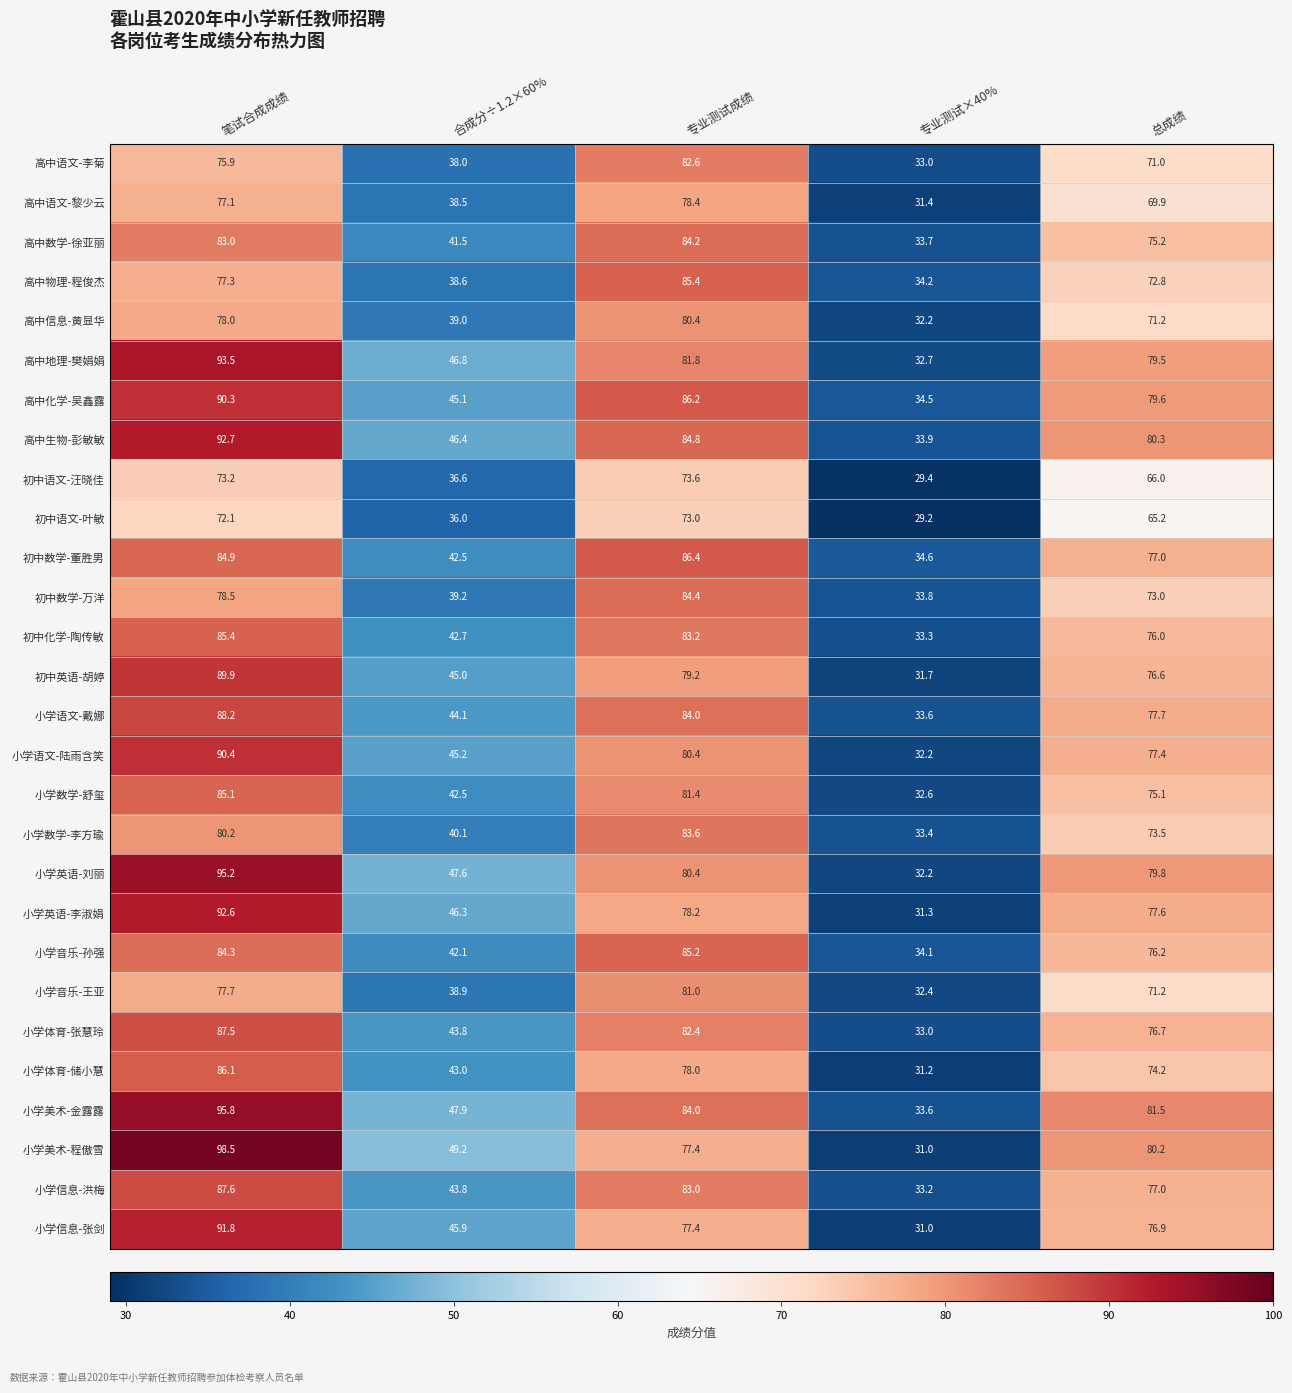

Rank the categories by 高中地理-樊娟娟 value from lowest to highest.

专业测试×40%, 合成分÷1.2×60%, 总成绩, 专业测试成绩, 笔试合成成绩